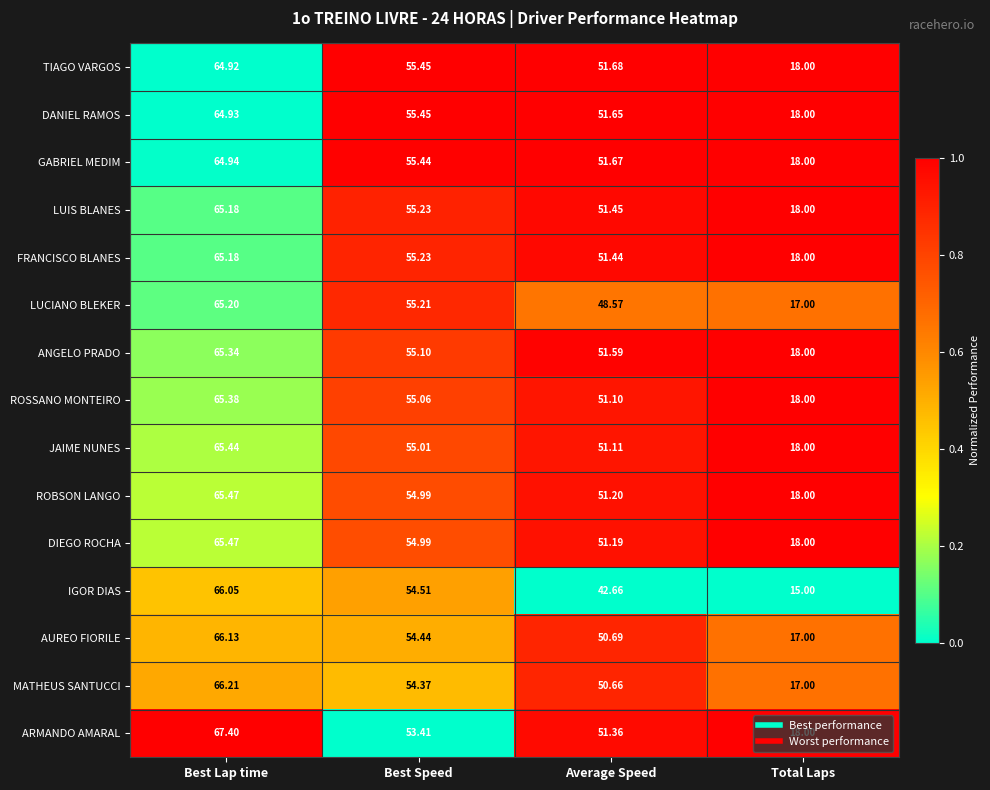

Which series has the largest total across all categories?

ARMANDO AMARAL